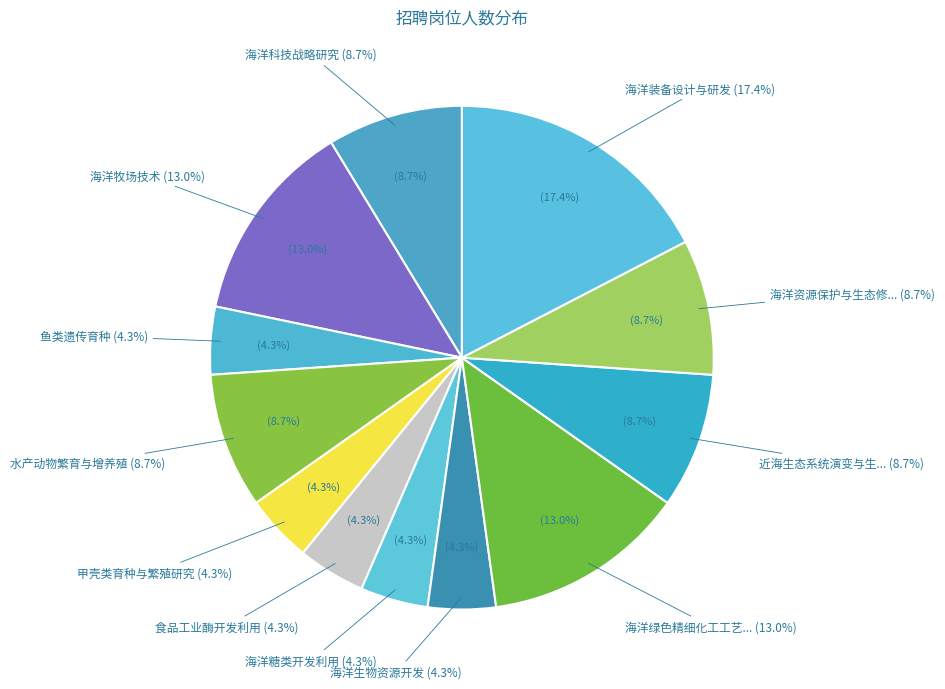

What is the change in value from 海洋牧场技术 to 甲壳类育种与繁殖研究?

-2